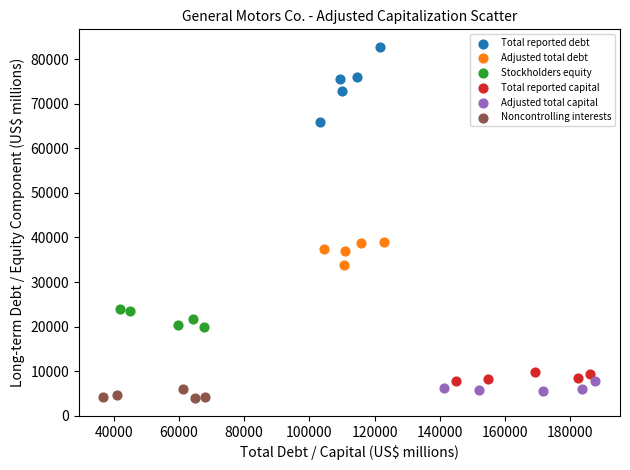

What are all the series names shown in the legend?

Total reported debt, Adjusted total debt, Stockholders equity, Total reported capital, Adjusted total capital, Noncontrolling interests